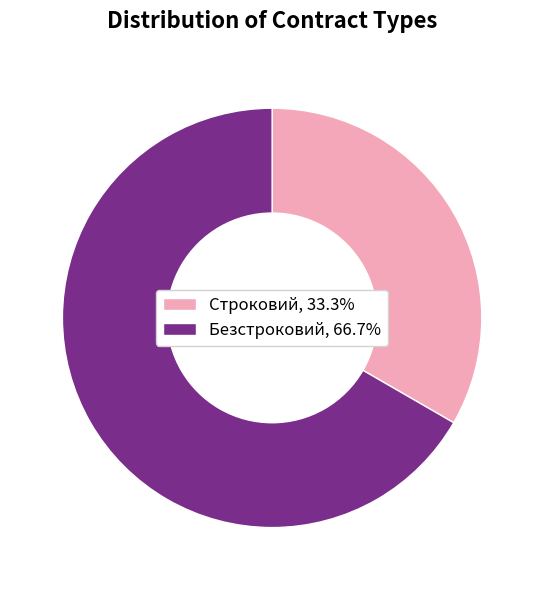

Which category has the biggest portion of the pie?

Безстроковий